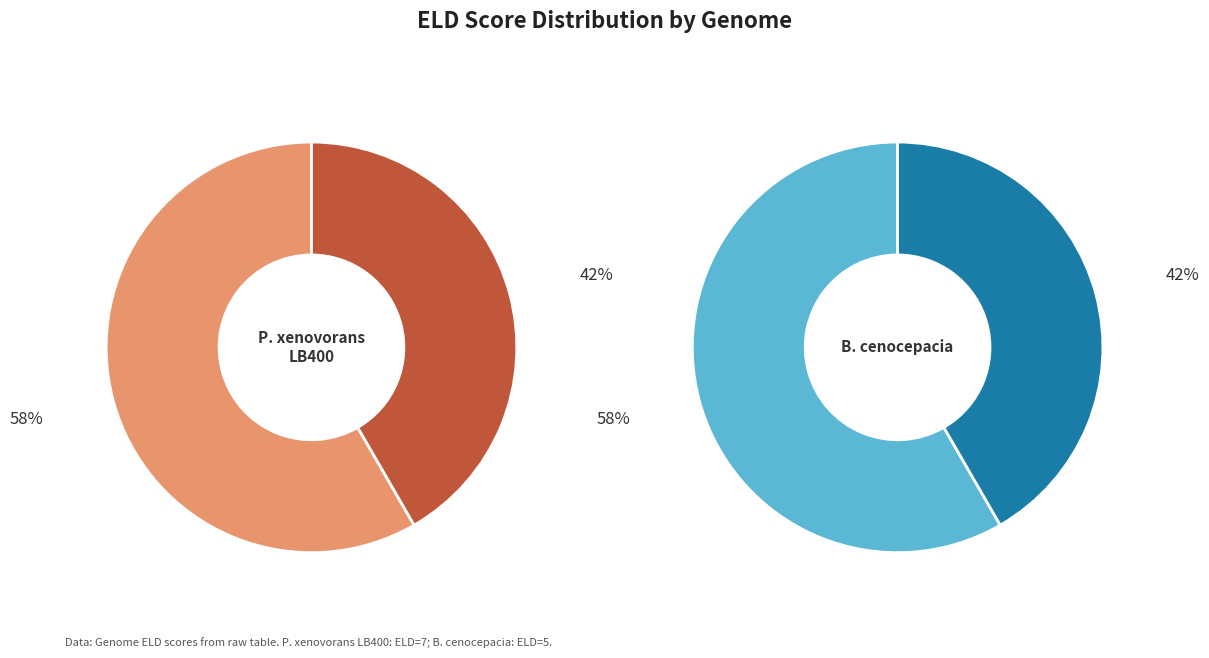

To the nearest percent, what portion does Paraburkholderia xenovorans LB400 represent?

58%